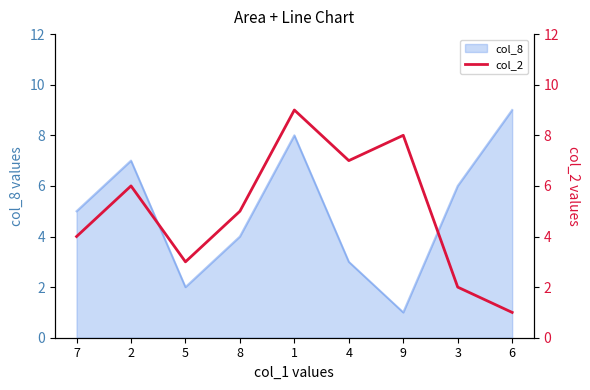

Is it true that col_8 equals 1 at 8?

False